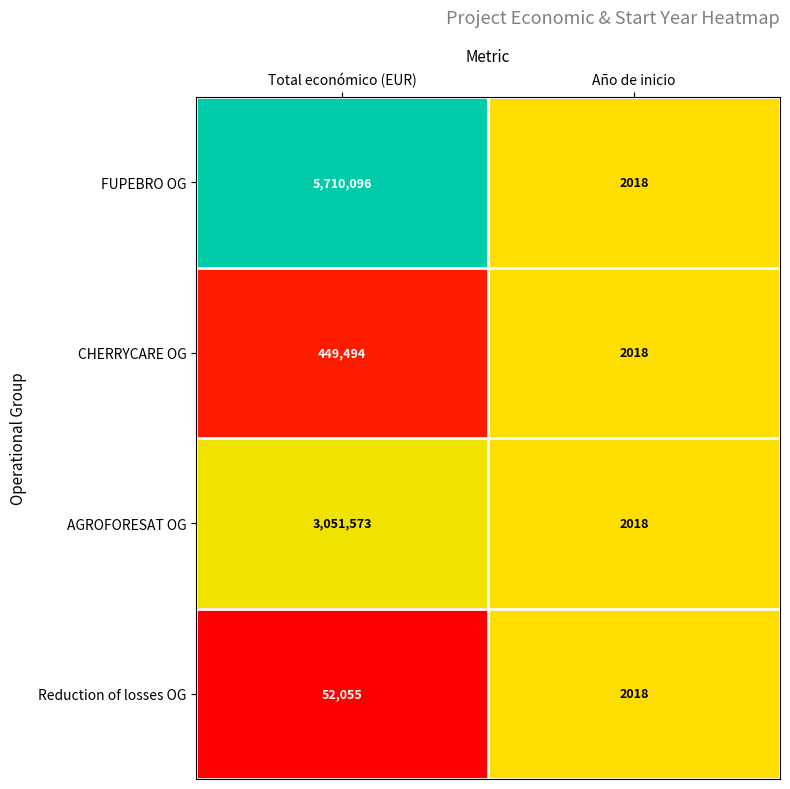

At which category is the sum across all series the highest?

Total económico (EUR)